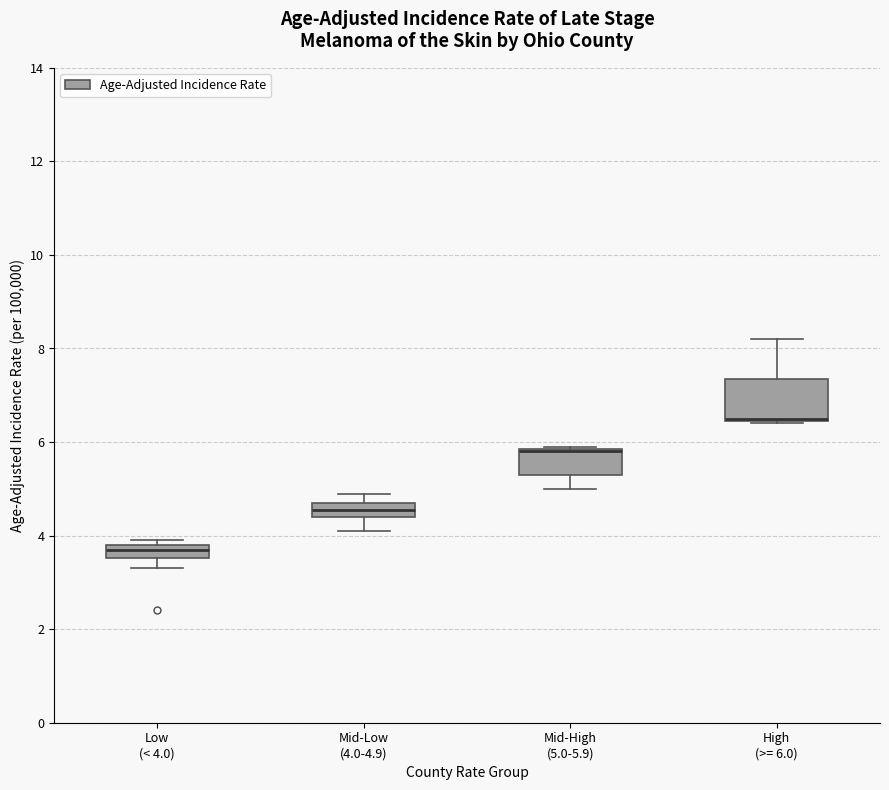

Comparing the boxes themselves (not the whiskers), which one is the tallest?

High (>= 6.0)